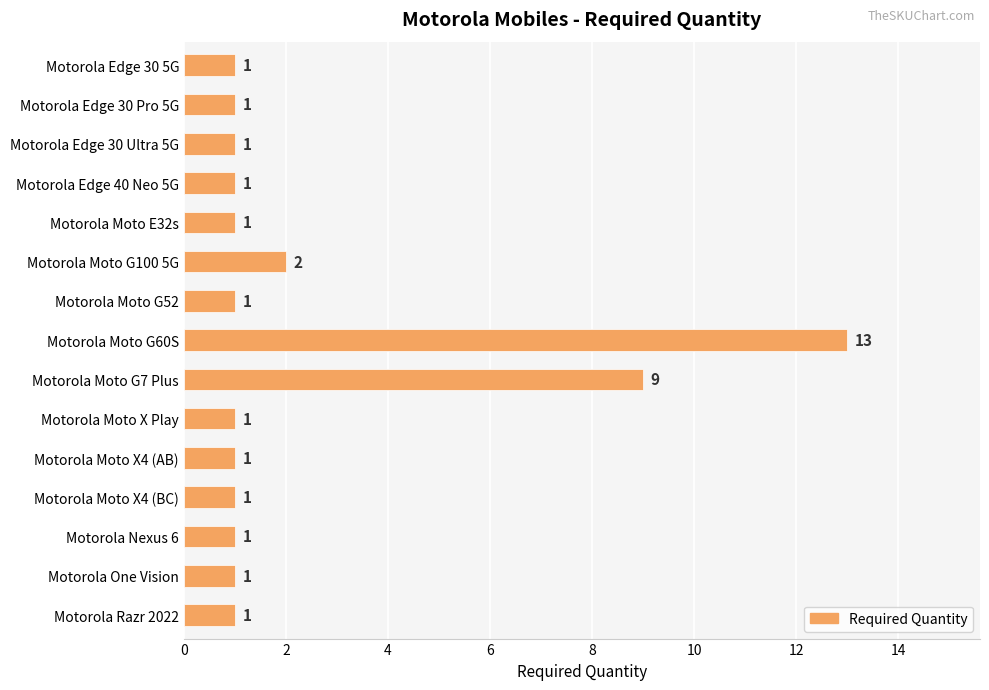

At which category does the chart reach its peak across all series?

Motorola Moto G60S